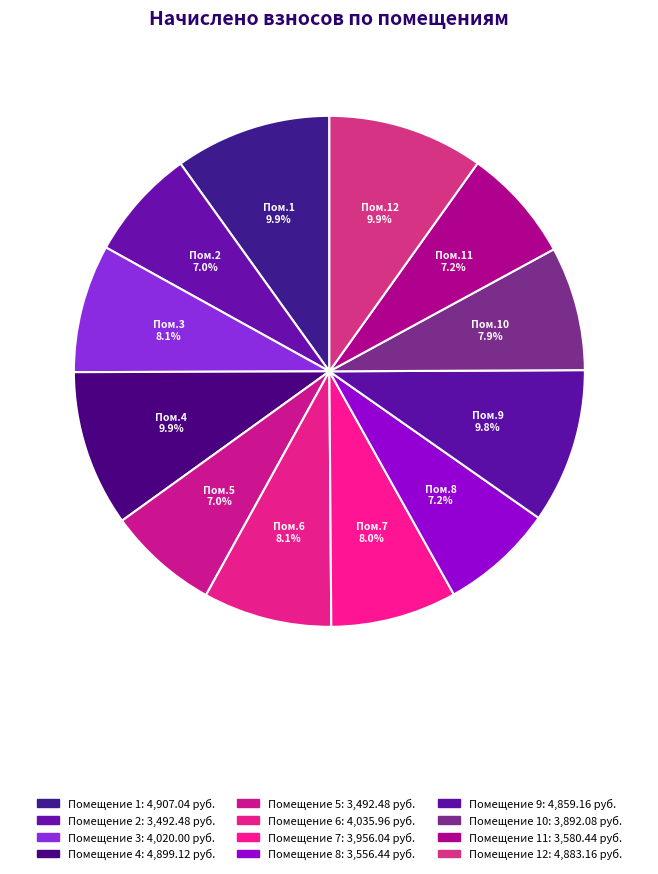

How many segments does this pie chart have?

12